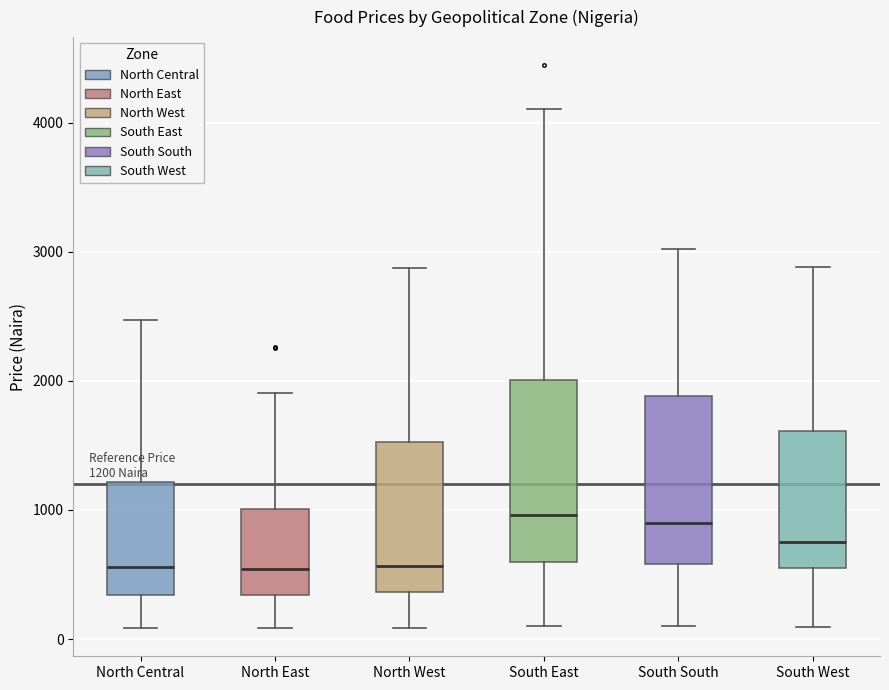

Comparing the boxes themselves (not the whiskers), which one is the tallest?

South East